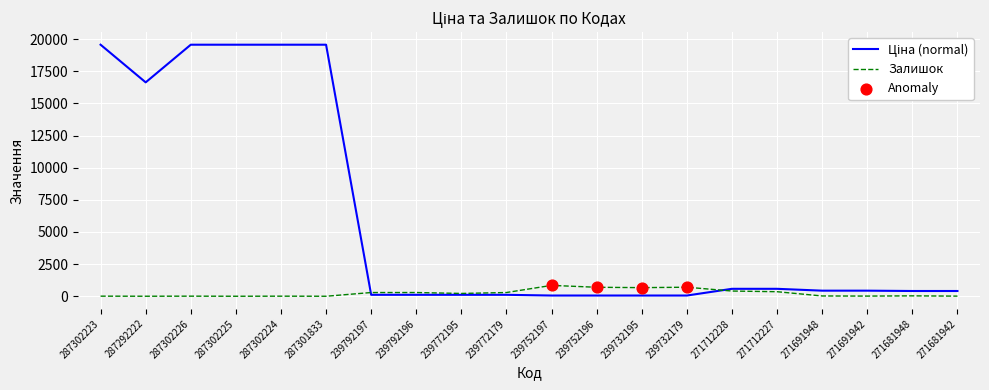

What is the greatest value displayed?

19564.9